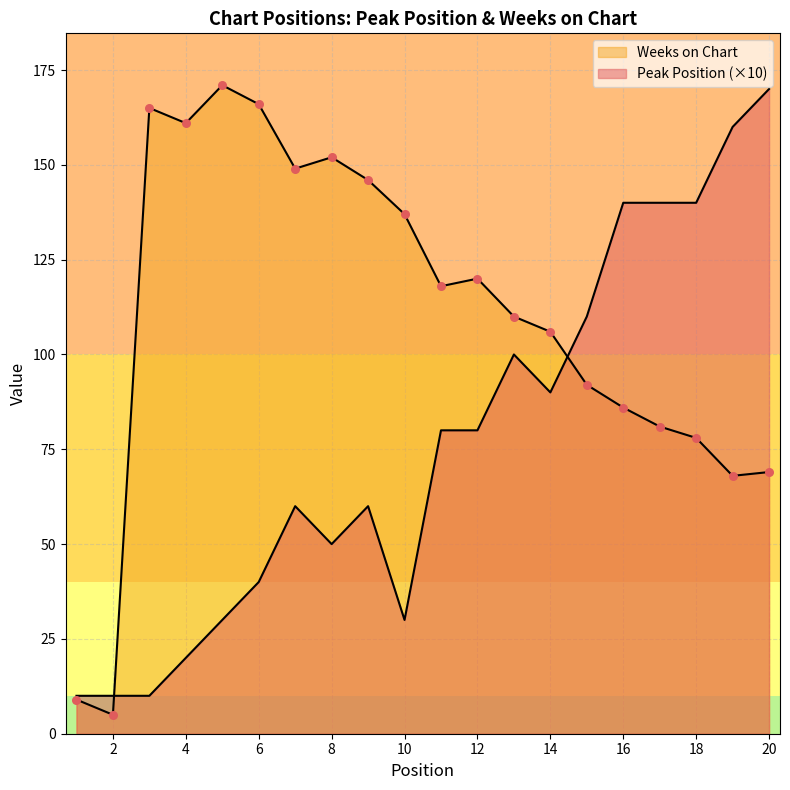

What are all the series names shown in the legend?

Peak Position, Weeks on Chart